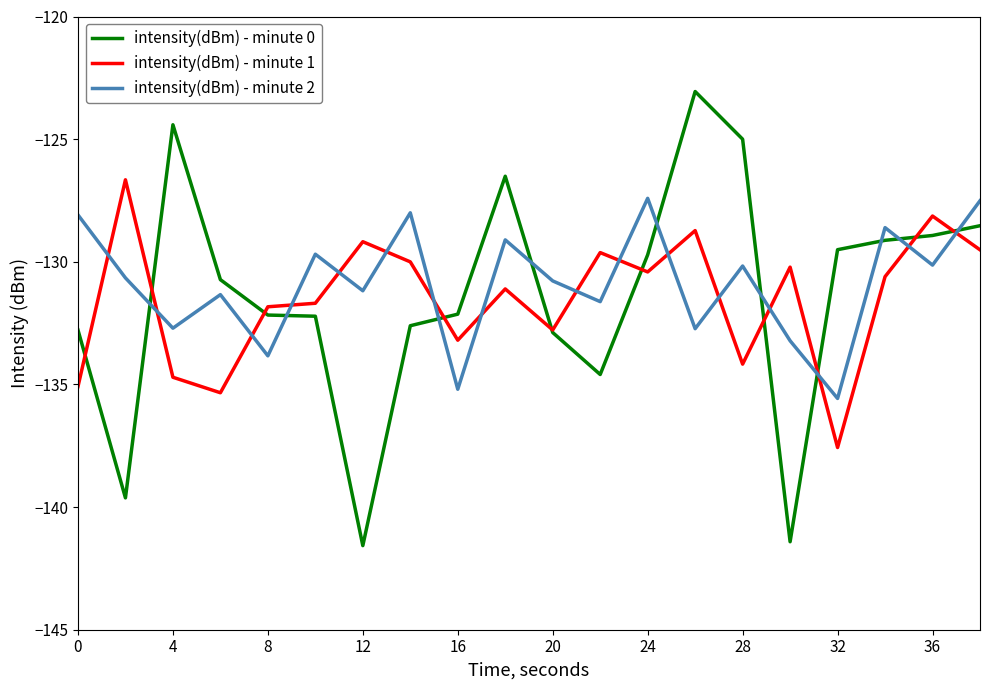

After their last crossing, which series has the higher values: intensity(dBm) - minute 2 or intensity(dBm) - minute 1?

intensity(dBm) - minute 2